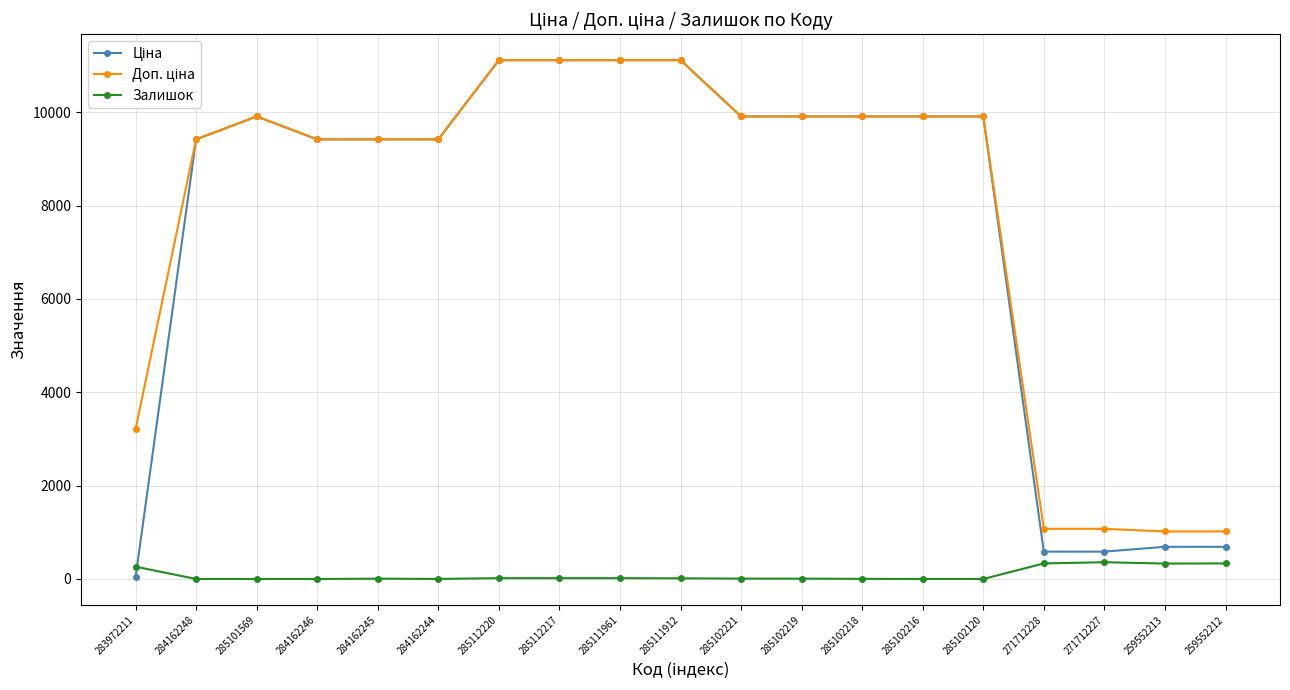

What is the greatest value displayed?

11113.6